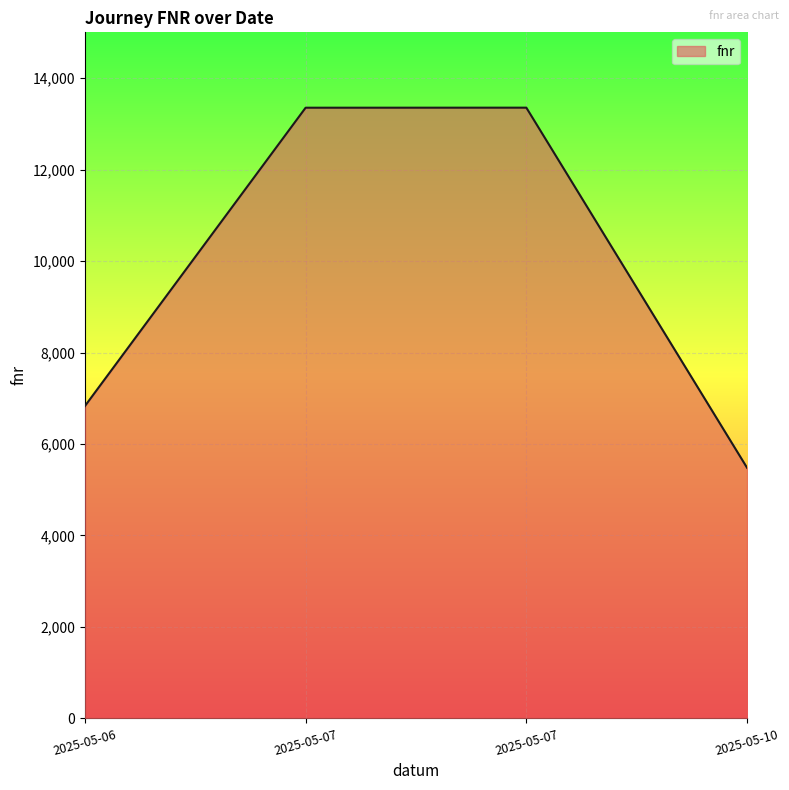

Read the value at 2025-05-07, to the nearest 50.

13350